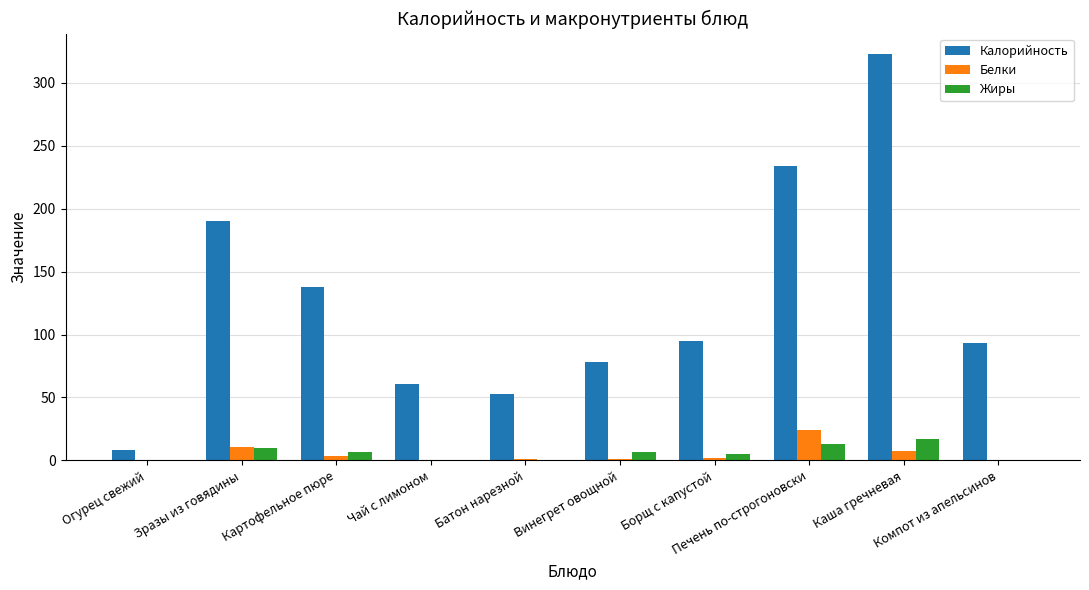

Which series has the largest total across all categories?

Калорийность